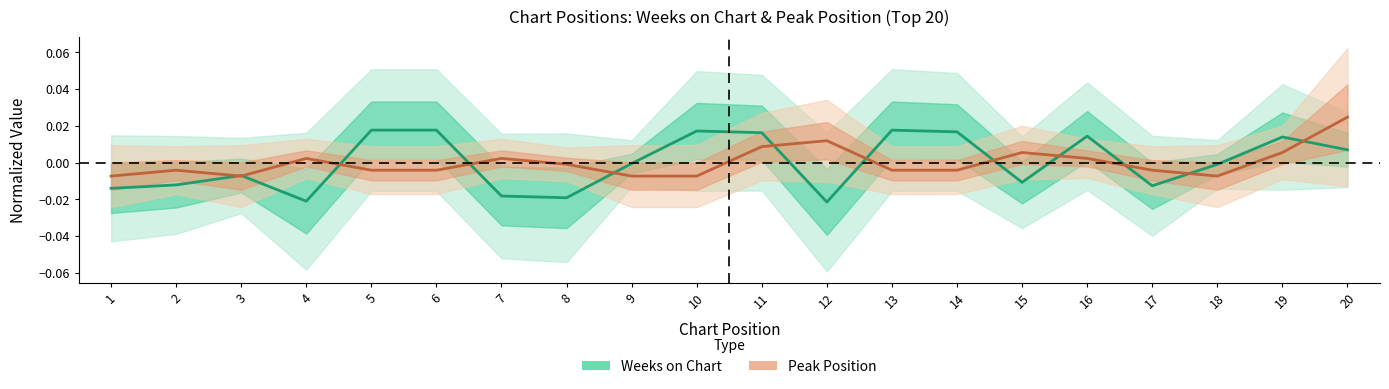

Reading right to left, transcribe all the data shown in this chart.

Weeks on Chart: 20=0.0	19=0.0	18=-0.0	17=-0.0	16=0.0	15=-0.0	14=0.0	13=0.0	12=-0.0	11=0.0	10=0.0	9=-0.0	8=-0.0	7=-0.0	6=0.0	5=0.0	4=-0.0	3=-0.0	2=-0.0	1=-0.0
Peak Position: 20=0.0	19=0.0	18=-0.0	17=-0.0	16=0.0	15=0.0	14=-0.0	13=-0.0	12=0.0	11=0.0	10=-0.0	9=-0.0	8=-0.0	7=0.0	6=-0.0	5=-0.0	4=0.0	3=-0.0	2=-0.0	1=-0.0